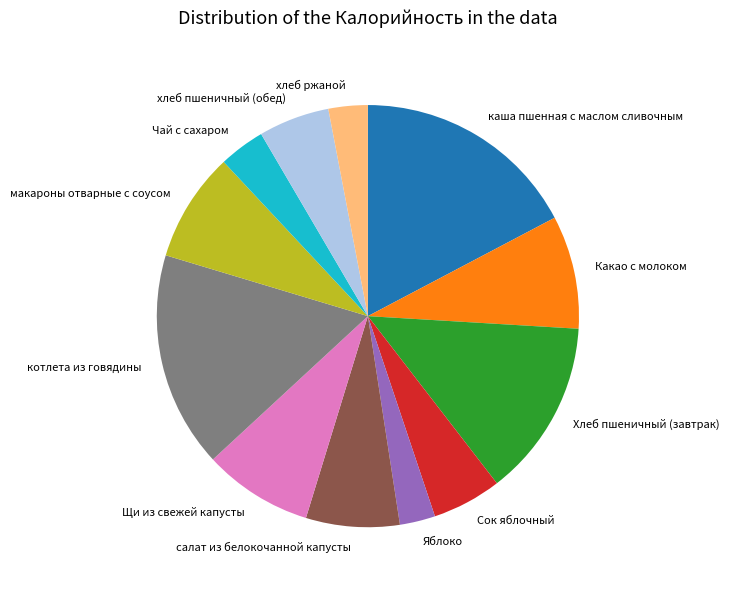

Do Щи из свежей капусты and макароны отварные с соусом together represent more than half of the pie?

No